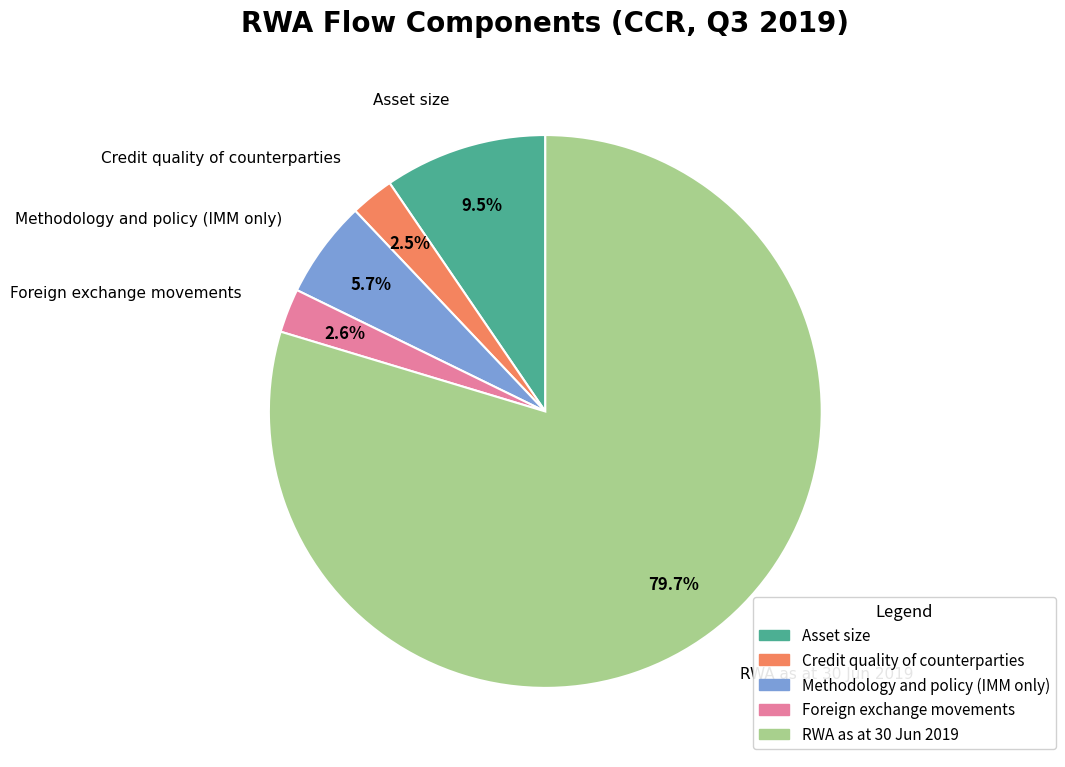

Which category has the biggest portion of the pie?

RWA as at 30 Jun 2019